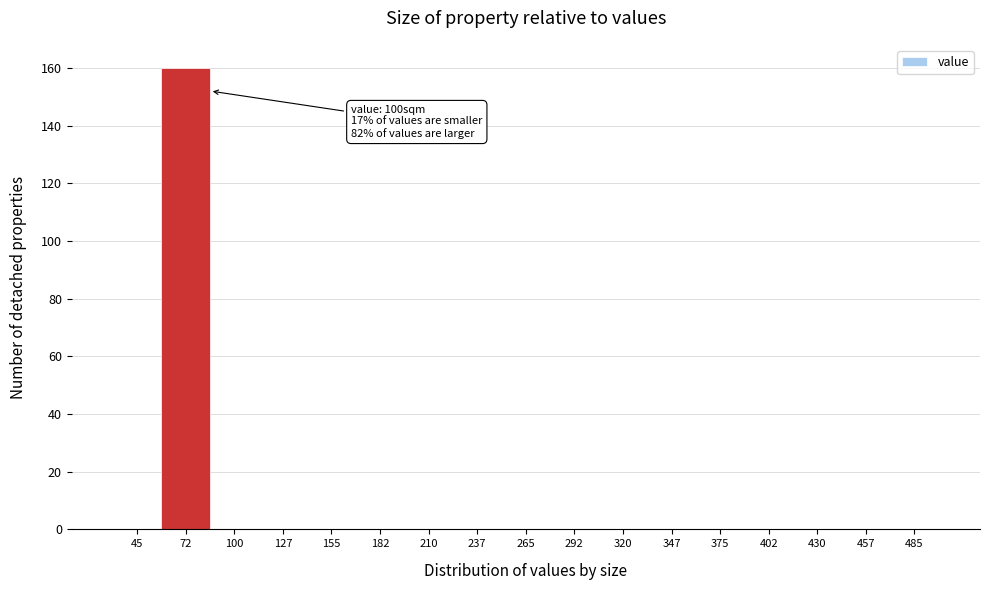

Reading left to right, transcribe all the data shown in this chart.

45=0	72=160	100=0	127=0	155=0	182=0	210=0	237=0	265=0	292=0	320=0	347=0	375=0	402=0	430=0	457=0	485=0